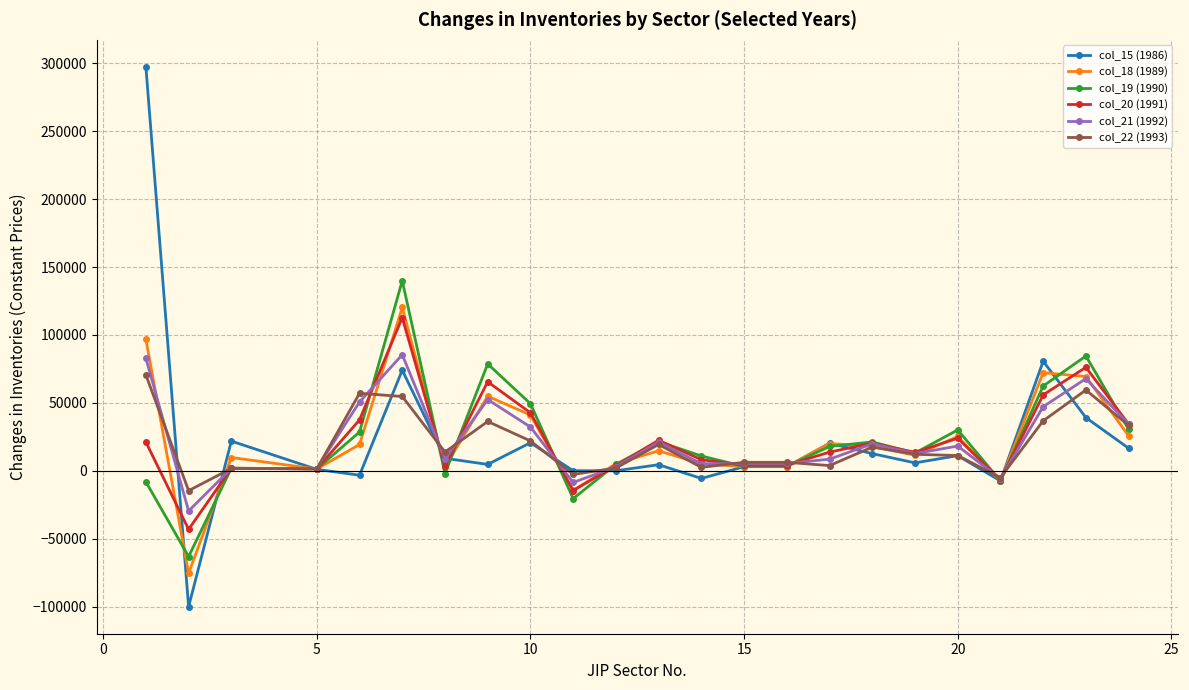

Which series ends up on top after the final intersection of col_18 (1989) and col_20 (1991)?

col_20 (1991)